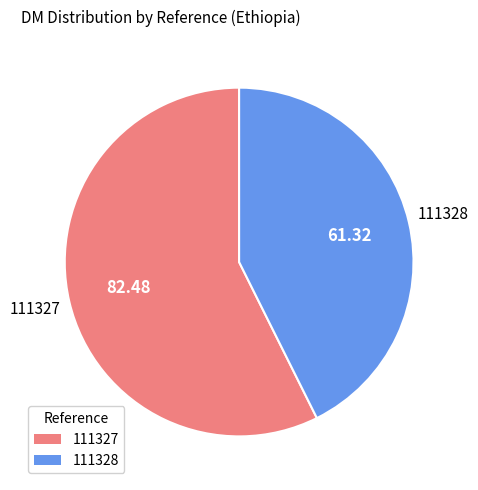

Combined, do 111328 and 111327 account for over 50%?

Yes